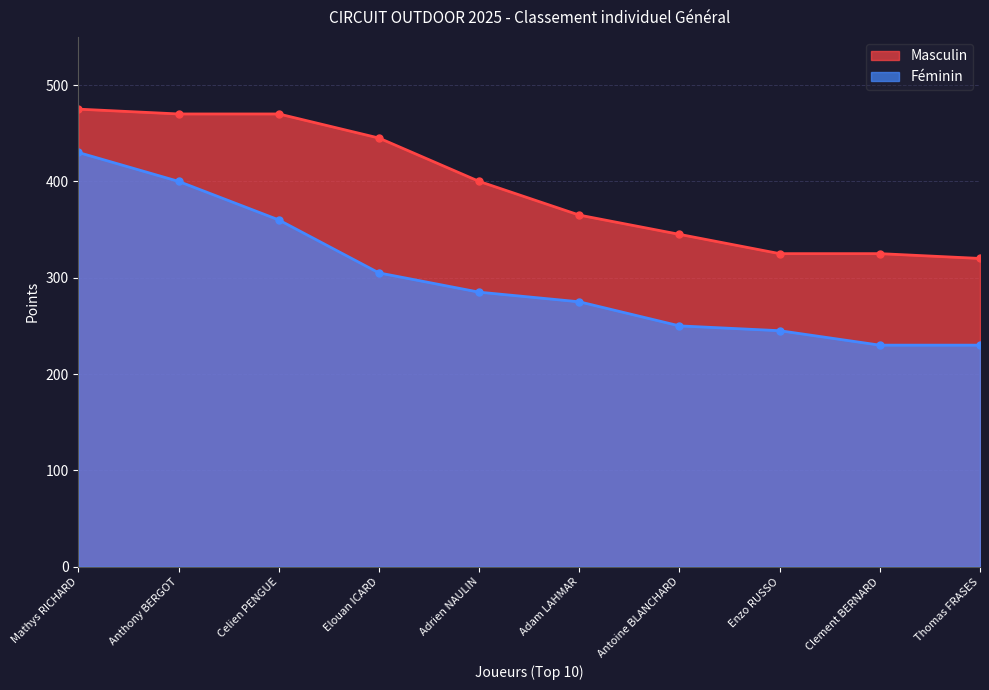

What is the average value of the Féminin series?

301